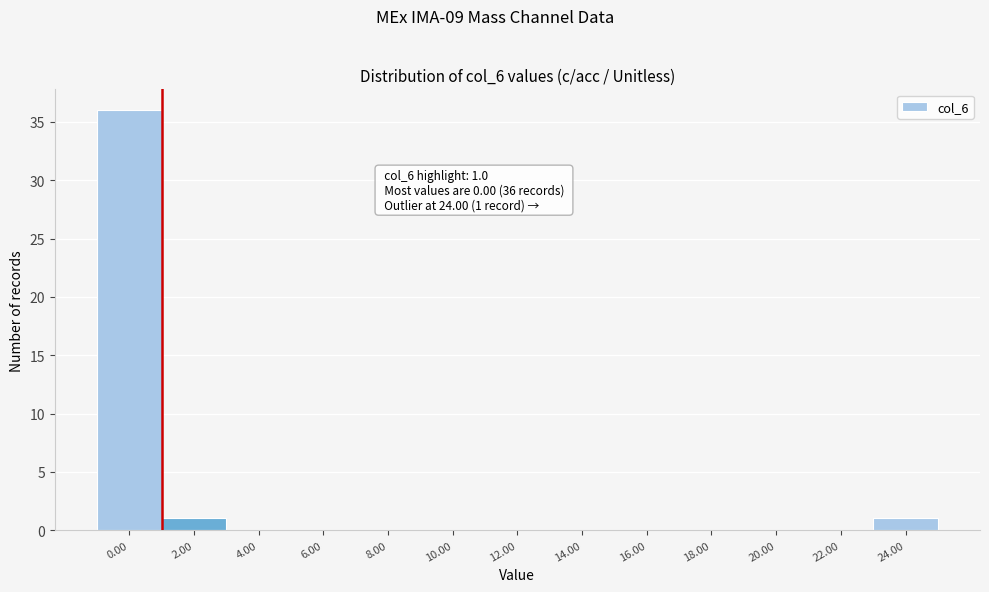

Over which range of the x-axis is the bar tallest?

-1 to 1